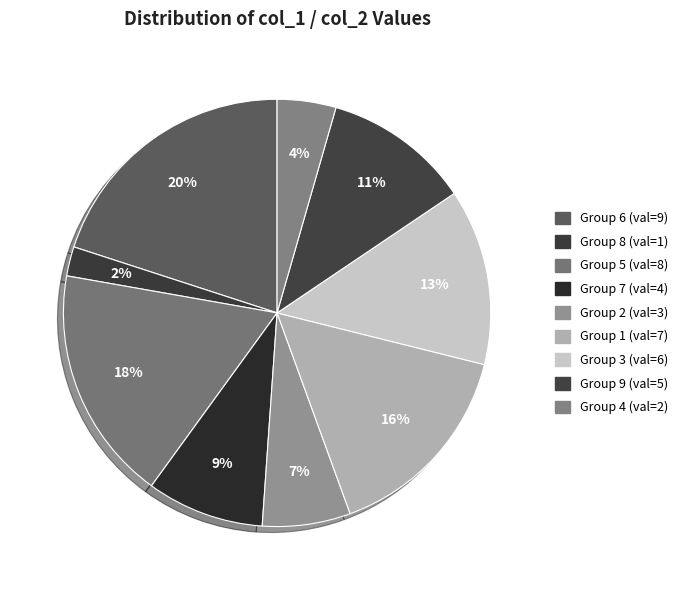

Count the number of slices in the pie.

9